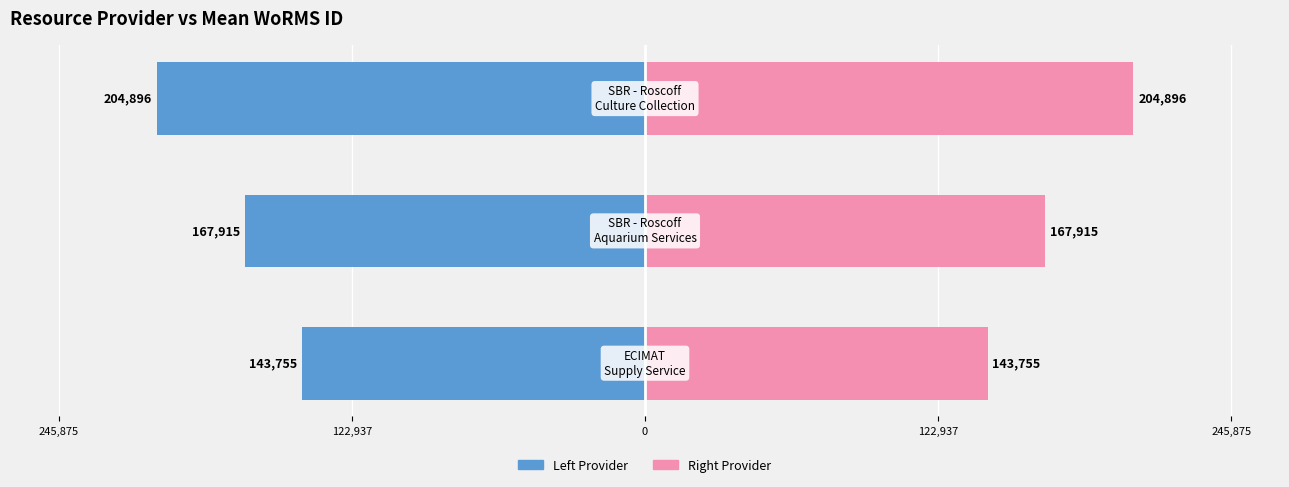

Count the number of data series in this chart.

2